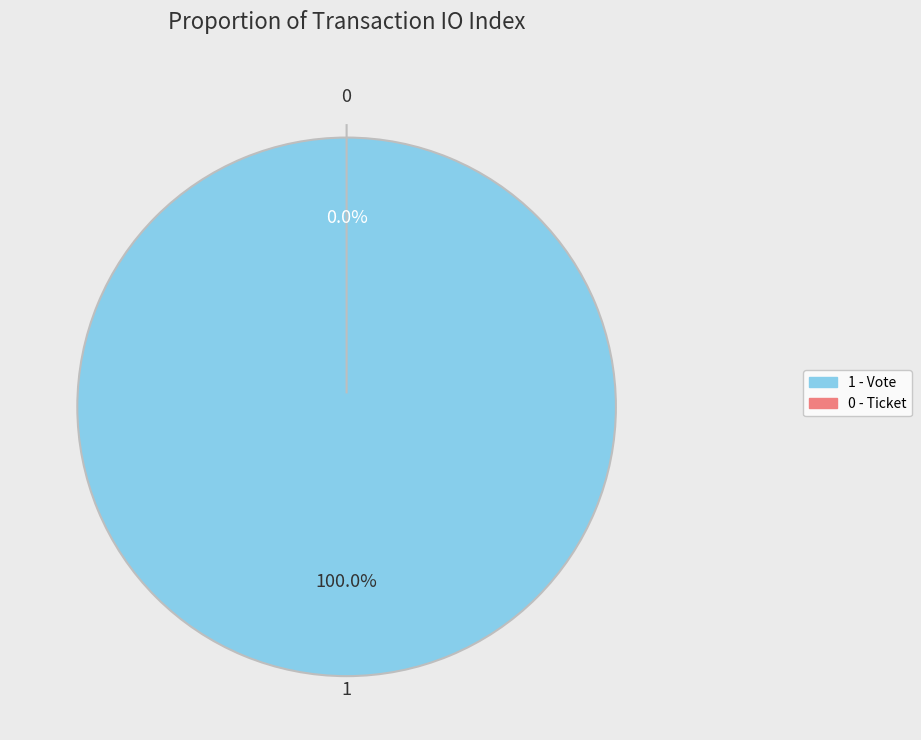

To the nearest percent, what is the difference between the Ticket (io_index=0) and Vote (io_index=1) slice percentages?

100%